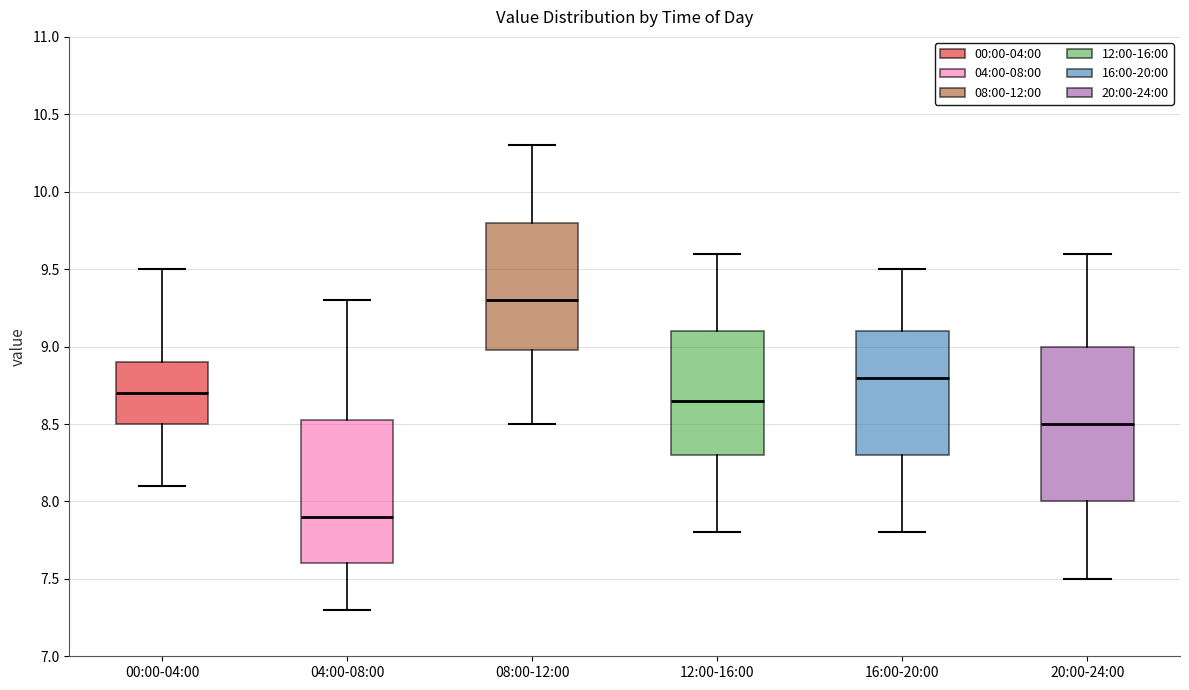

Where does the upper whisker of the box for 12:00-16:00 end on the y-axis? The values are not printed on the chart, so give them approximately, as read against the axis.

9.60